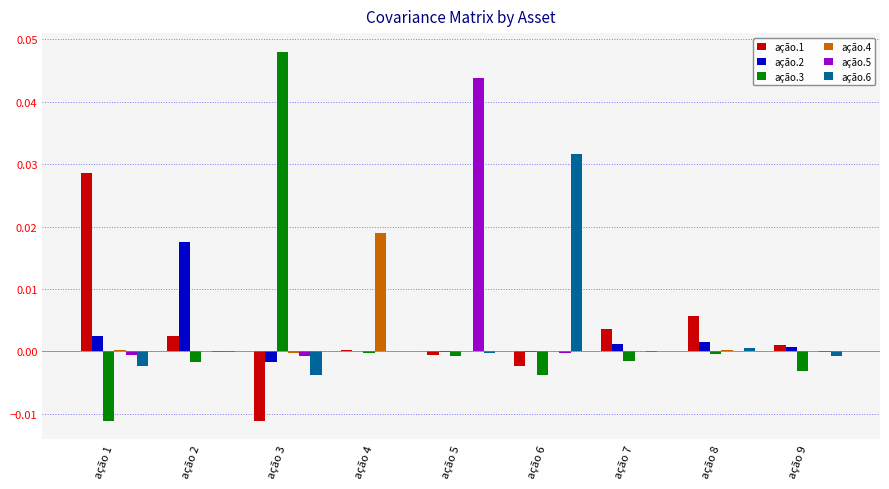

The ação.1 series shows 0.0 at ação 7. True or false?

True